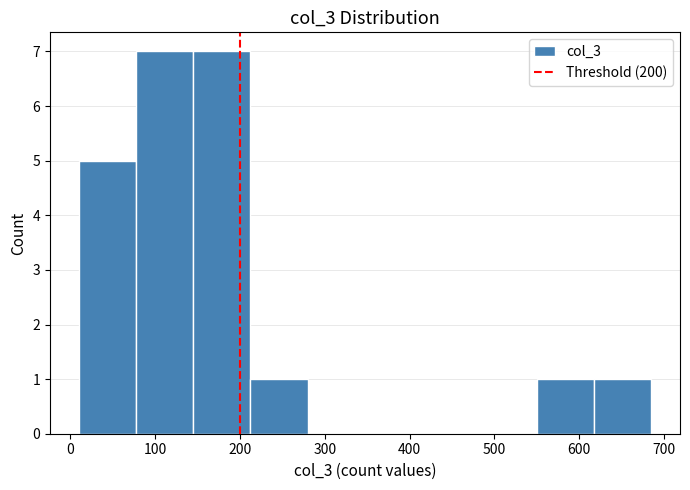

Reading left to right, transcribe this chart: for each bar, give the range it covers on the x-axis and its height. Neither the bar edges nor the heights are printed on the chart, so give them approximately, as read against the axes.

10 to 80: 5
80 to 150: 7
150 to 210: 7
210 to 280: 1
280 to 350: 0
350 to 420: 0
420 to 480: 0
480 to 550: 0
550 to 620: 1
620 to 690: 1